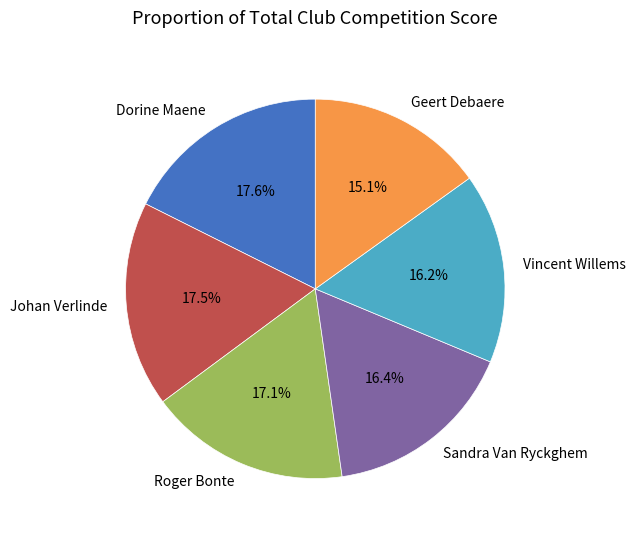

What is the total percentage of Vincent Willems and Roger Bonte?

33.3%